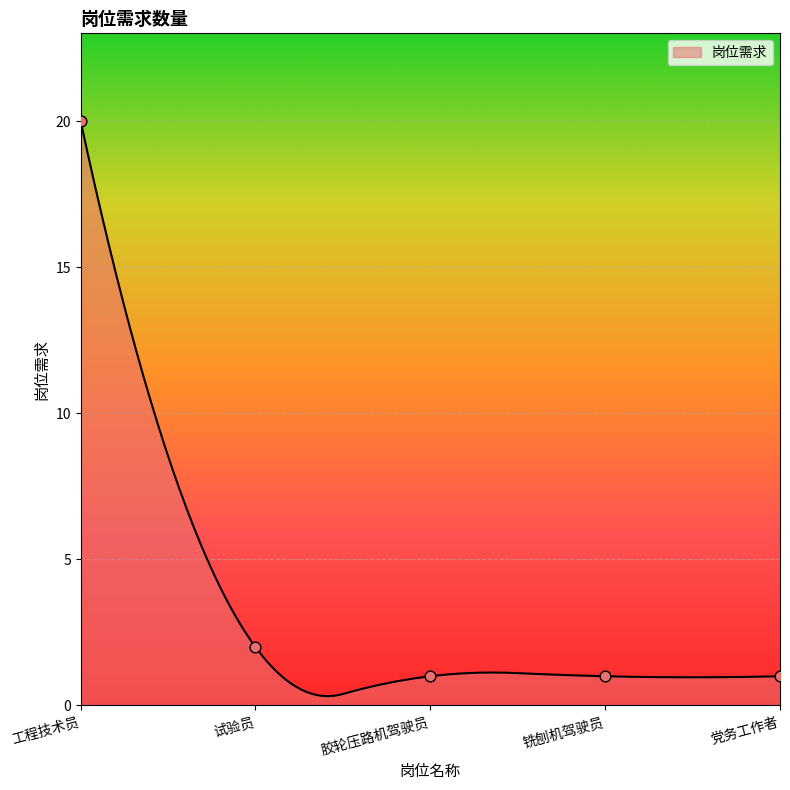

What is the ratio of the value at 胶轮压路机驾驶员 to the value at 试验员?

0.5